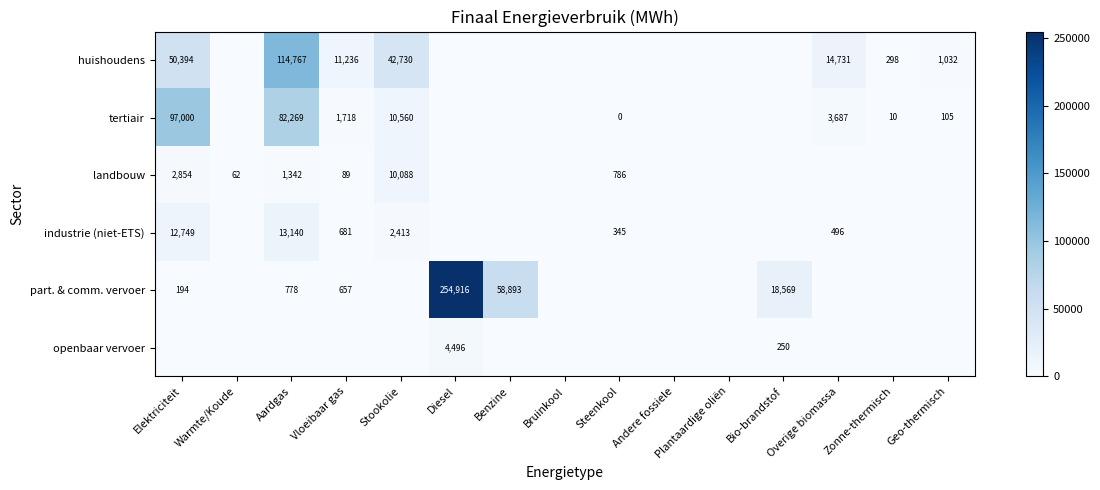

How many positive values does the part. & comm. vervoer series have?

6